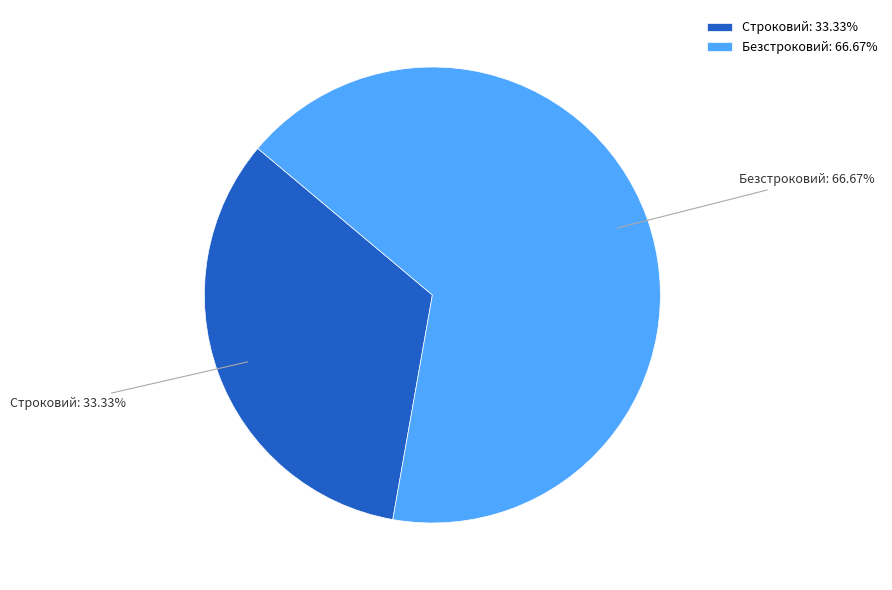

Which slice represents more than half of the pie?

Безстроковий